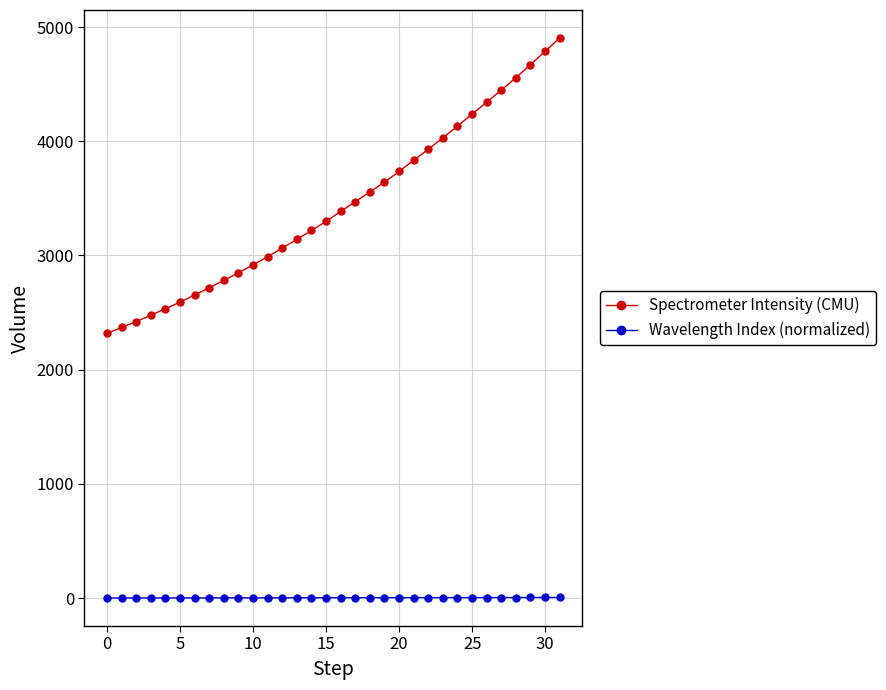

What is the average value of the Spectrometer Intensity (CMU) series?

3437.8